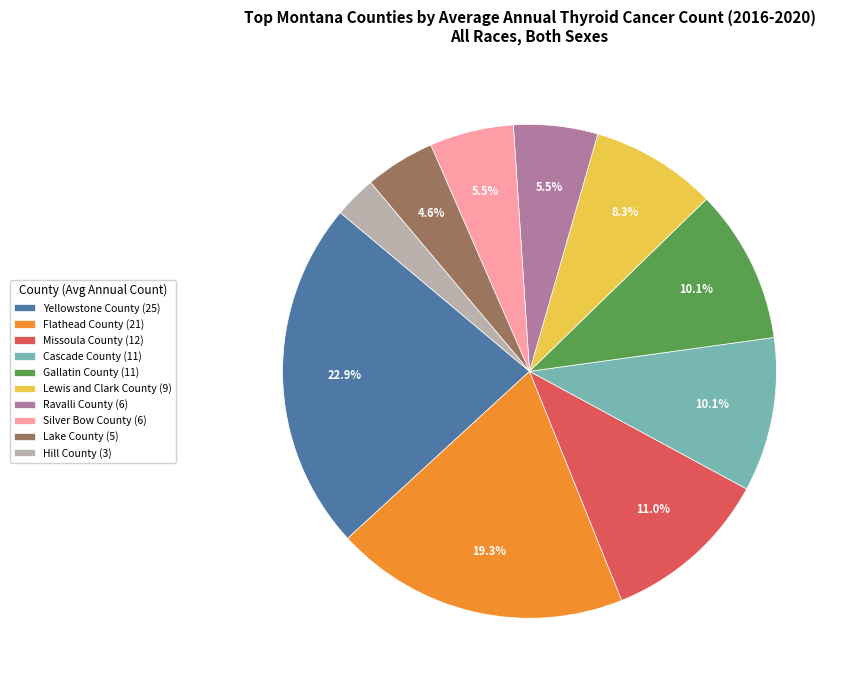

Is it true that Missoula County is 17% of the pie?

False